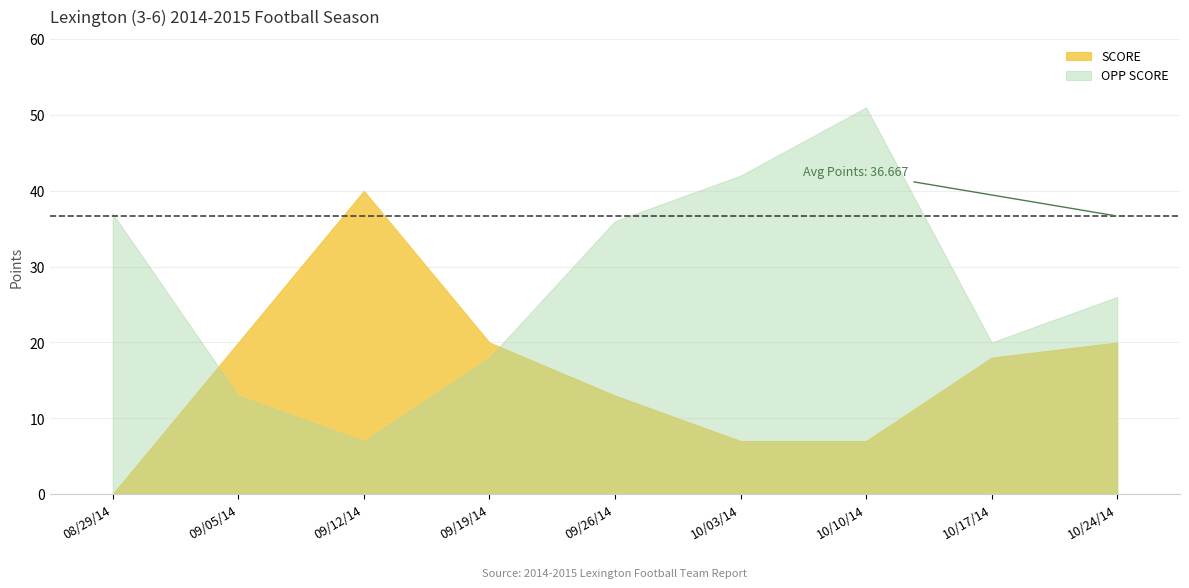

The SCORE series shows 8 at 09/19/14. True or false?

False